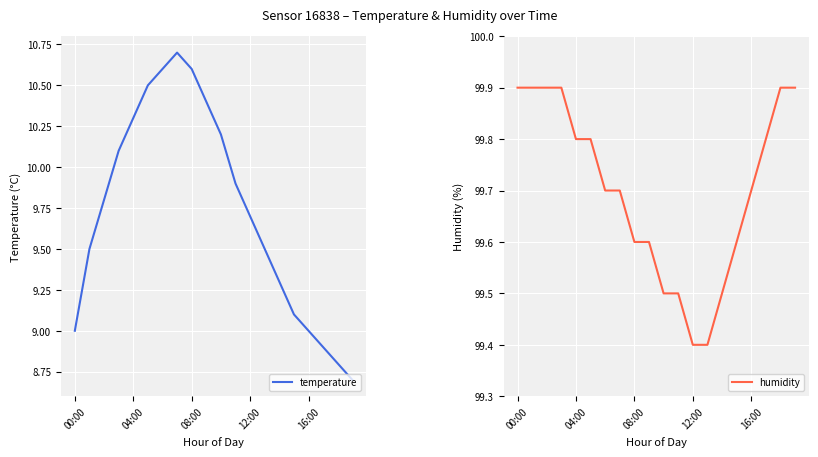

The value of humidity at 00:00 is 25.2. True or false?

False